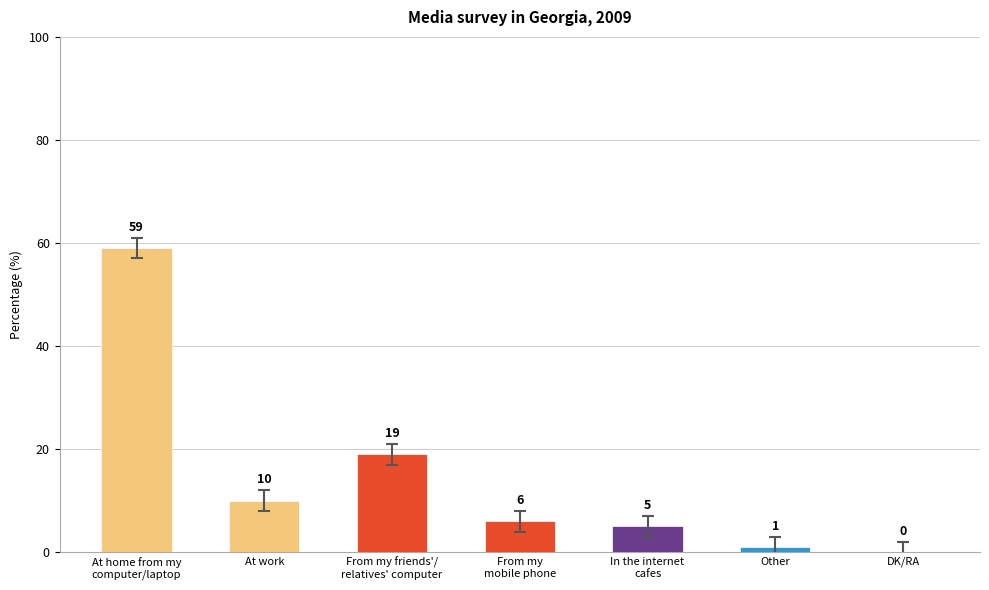

What is the greatest value displayed?

59